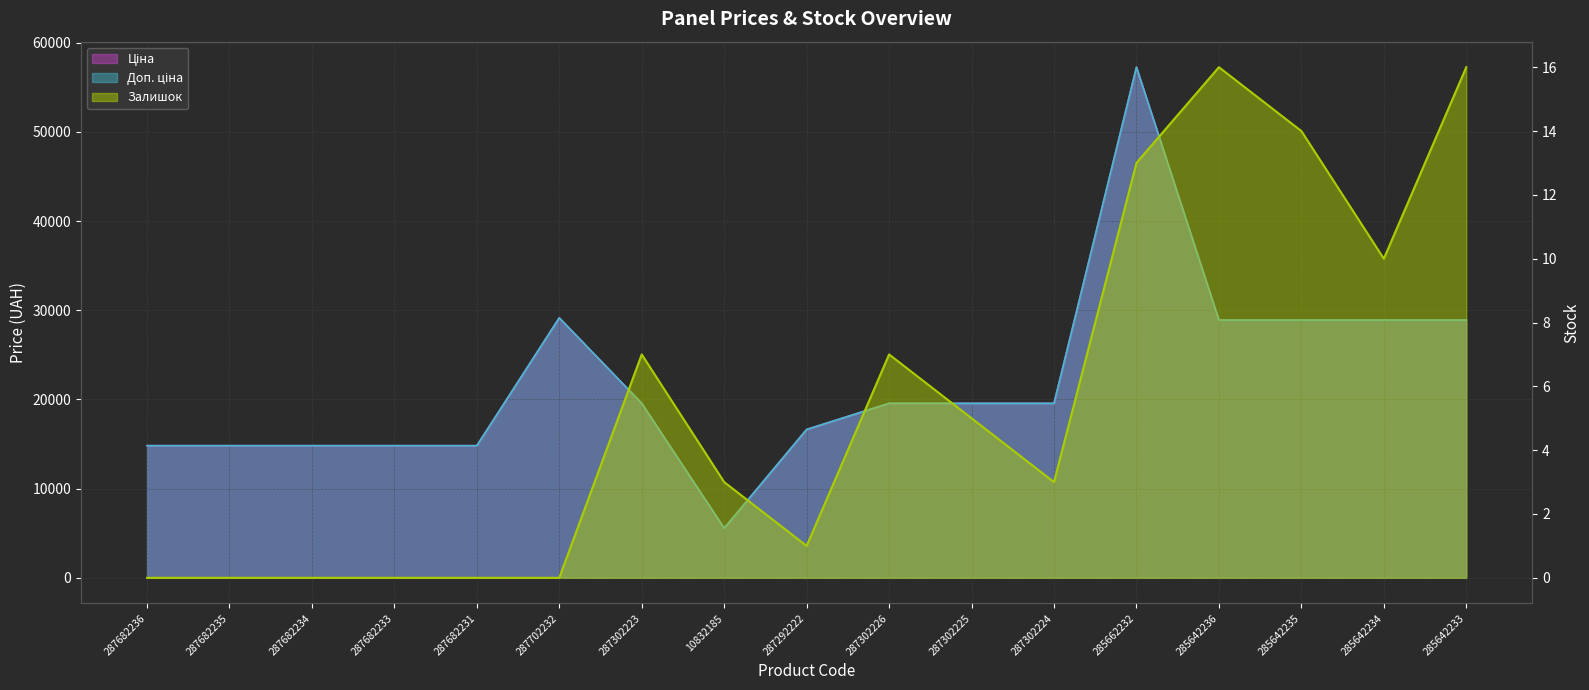

What is the difference between the second highest and second lowest values in the Залишок series?

16.0